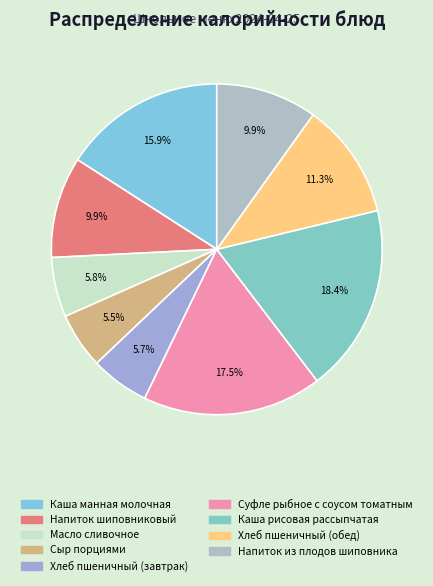

The Суфле рыбное с соусом томатным slice represents 18% of the pie. True or false?

True